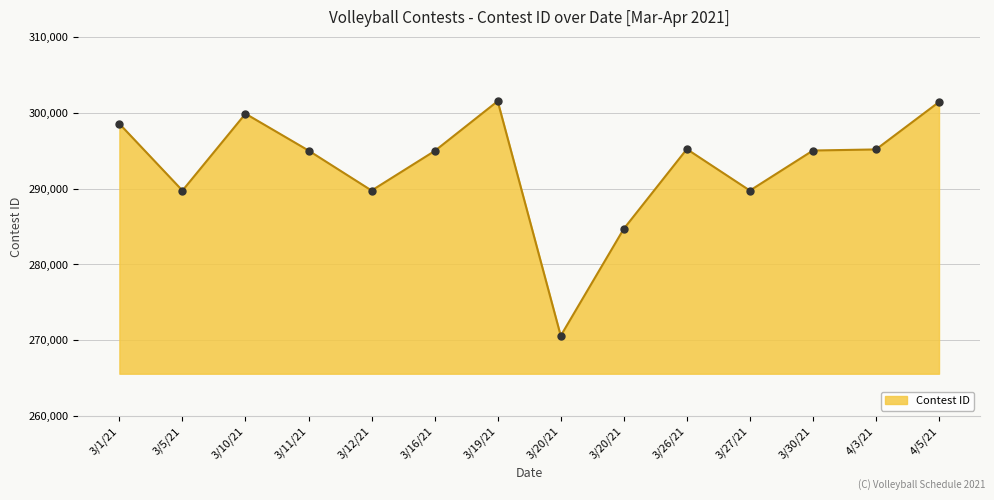

Approximately how many times larger is the value at 4/3/21 compared to 3/26/21?

1.0